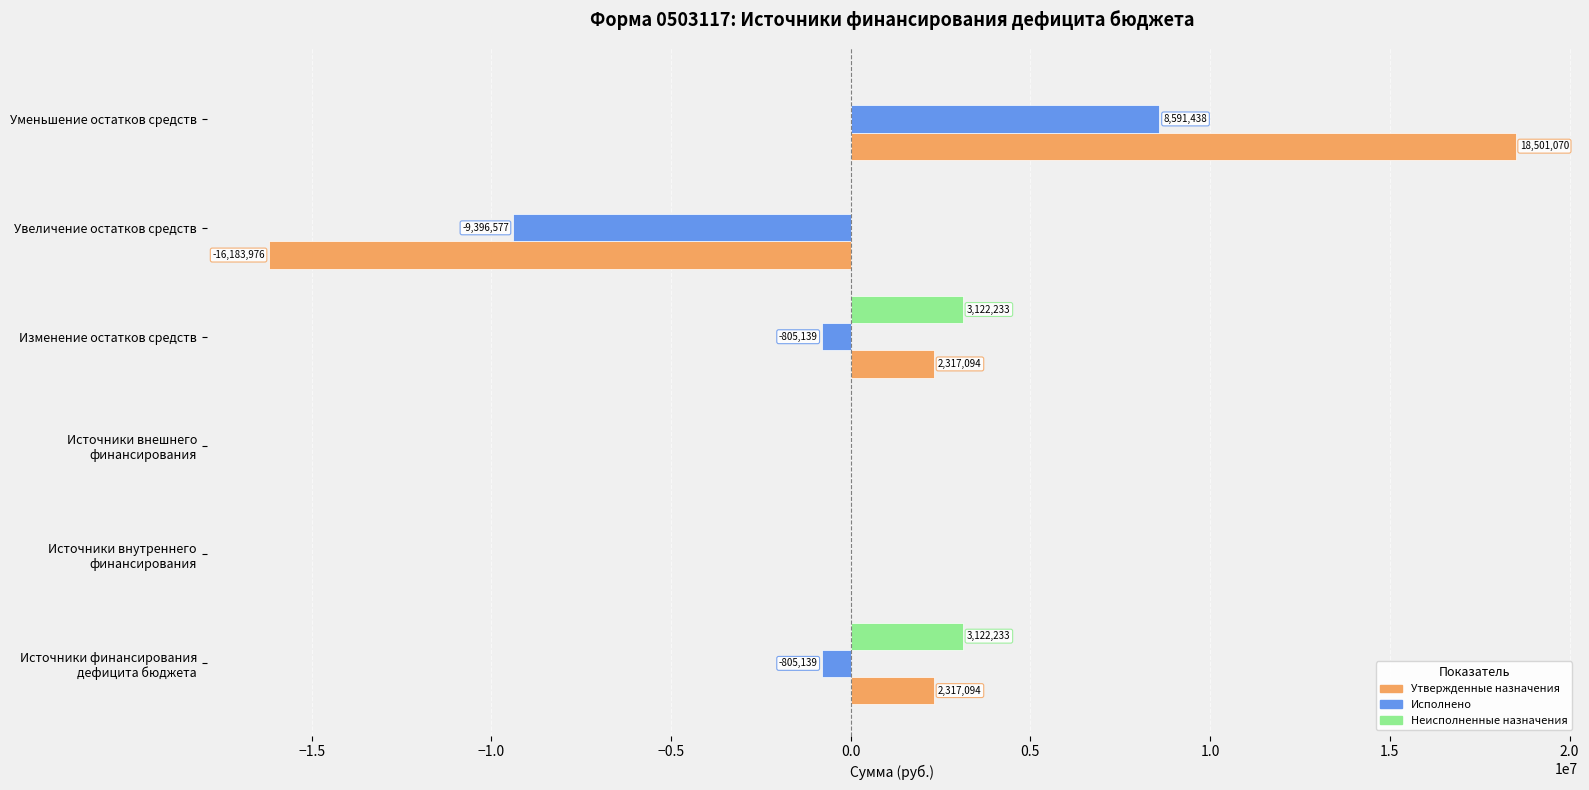

Count the number of data series in this chart.

3